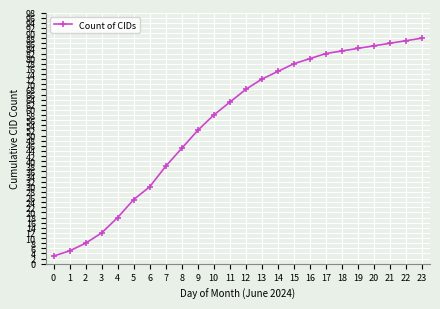

What is the smallest value displayed?

3